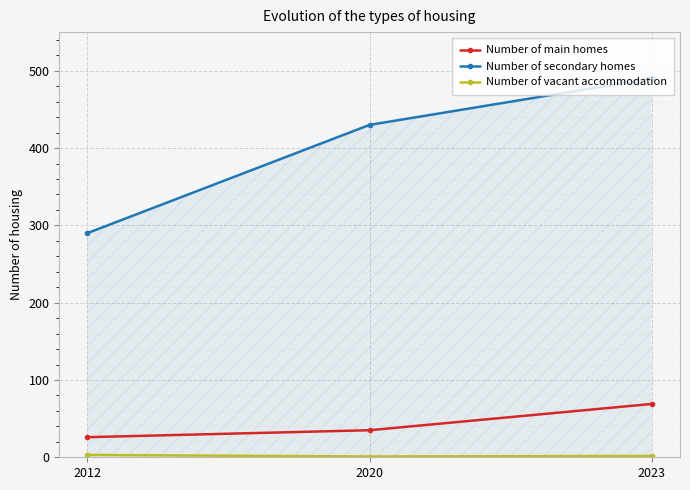

List the labels in order of Number of secondary homes value, largest first.

2023, 2020, 2012